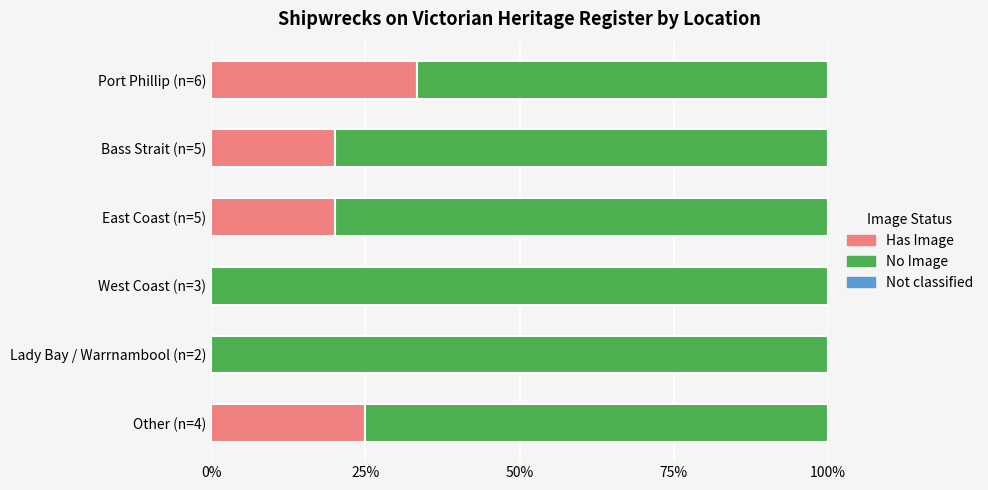

The Has Image series shows 6.7 at Bass Strait (n=5). True or false?

False